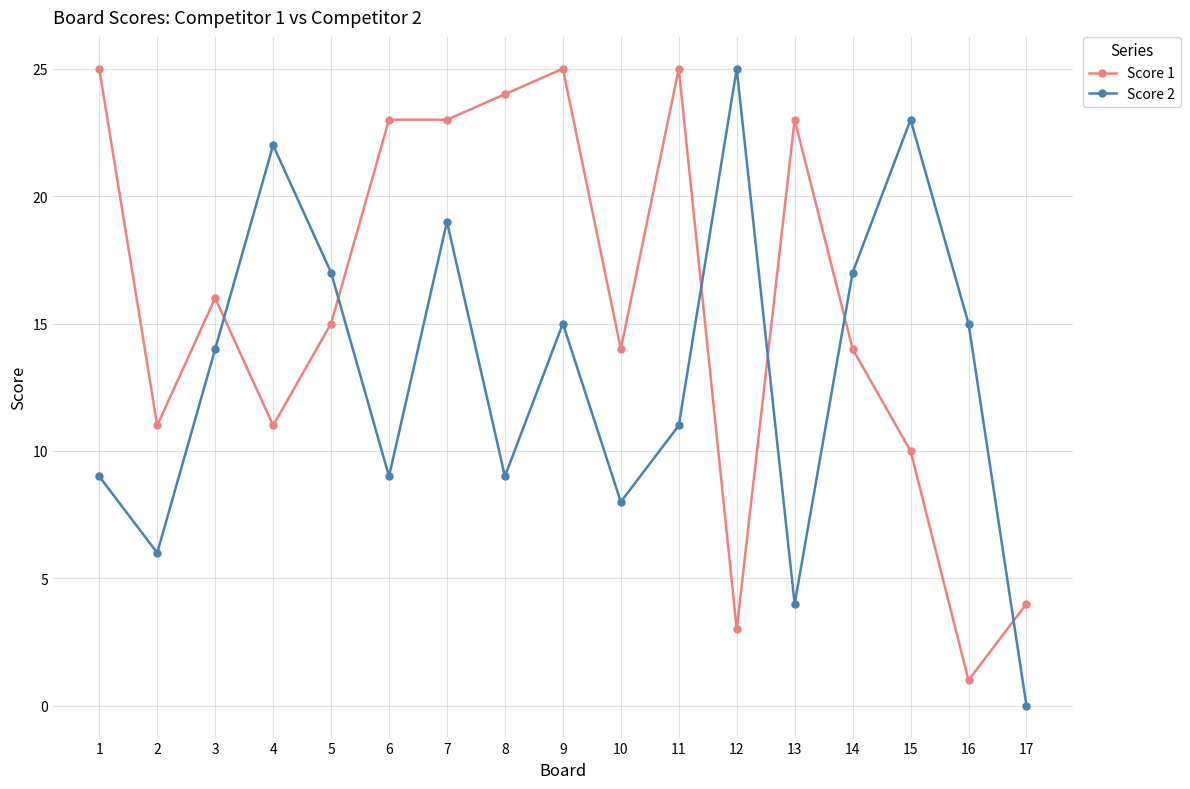

True or false: Score 1 has more than 0 interior local peaks.

True